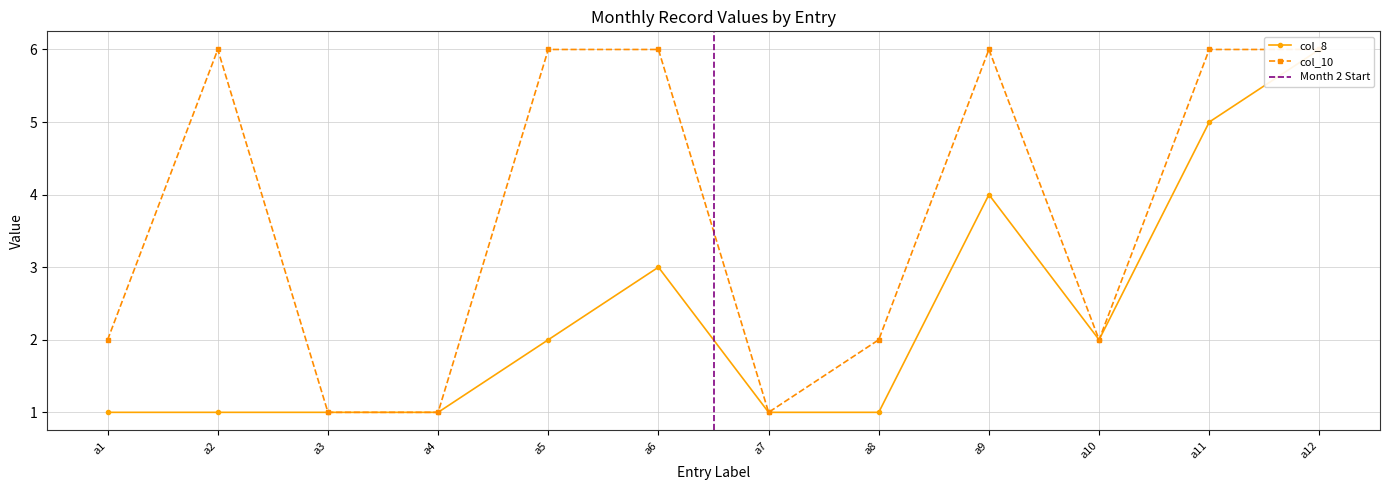

True or false: col_10 and col_8 intersect in this chart.

False